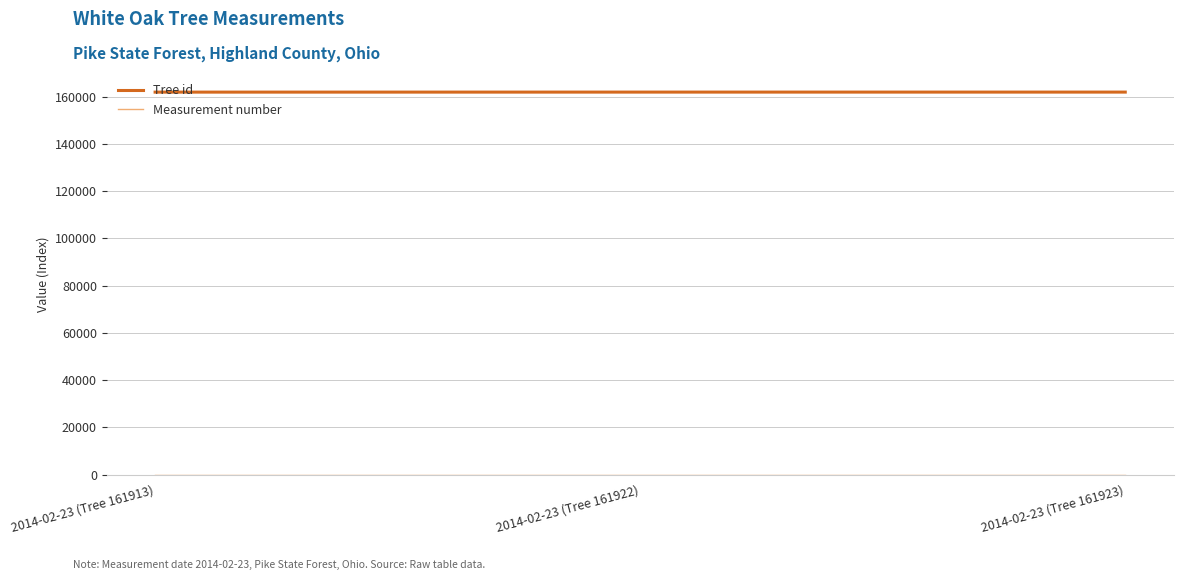

Which series has the largest total across all categories?

Tree id